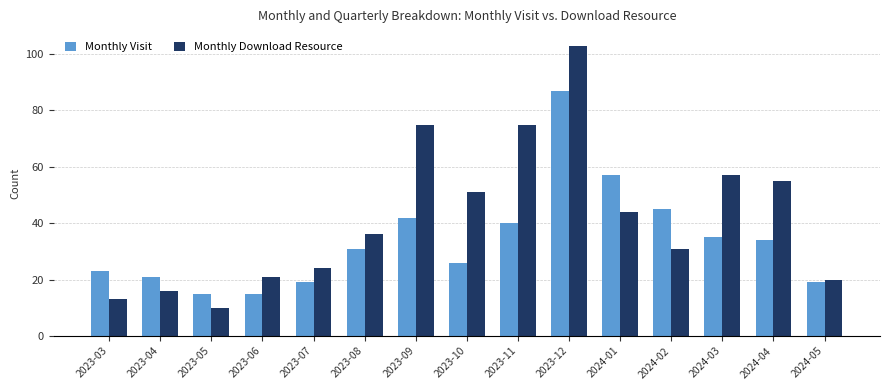

The Monthly Download Resource series shows 72 at 2024-04. True or false?

False